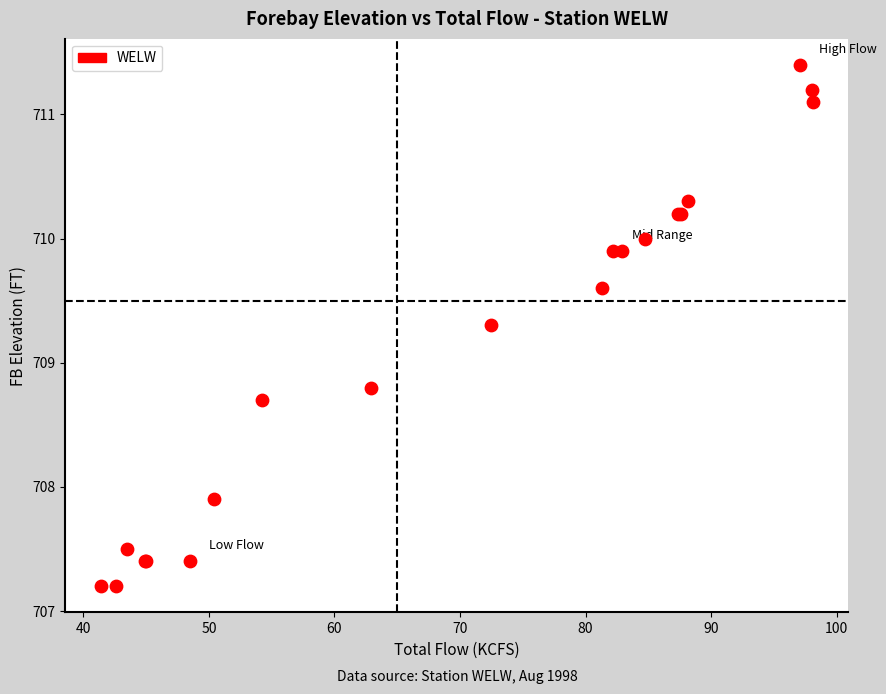

What Y value in the scatter plot is closest to 709?

708.8